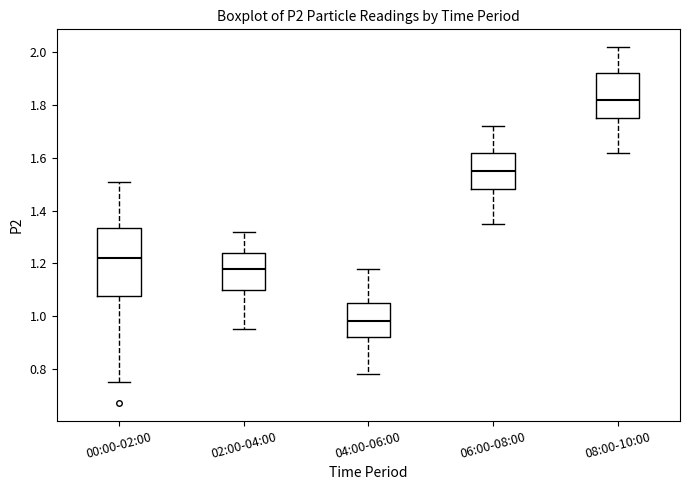

Where is the lower edge of the box for 02:00-04:00 on the y-axis? The values are not printed on the chart, so give them approximately, as read against the axis.

1.10